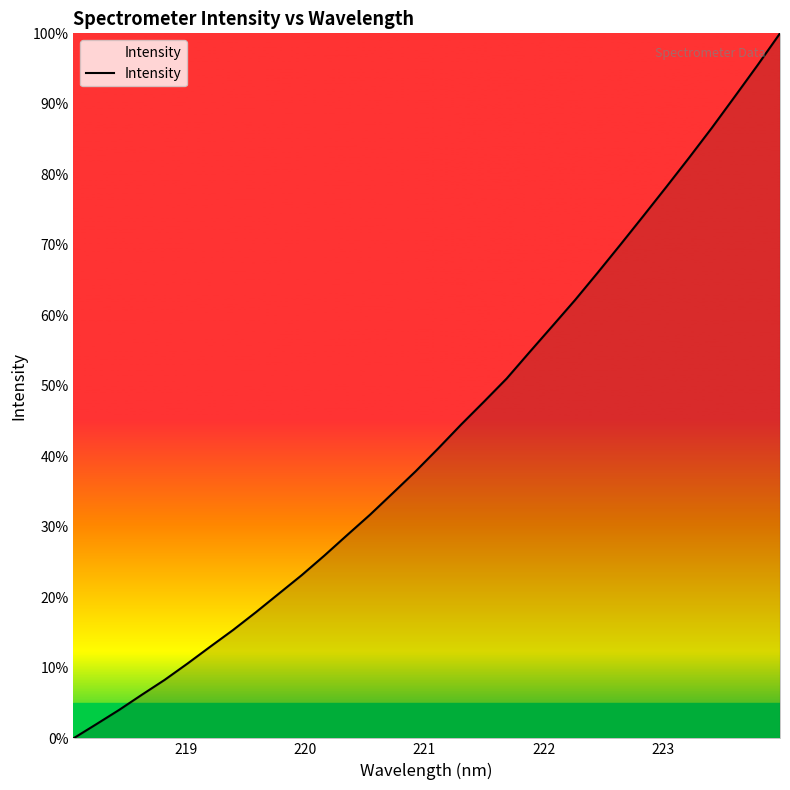

What is the average value?

43.2